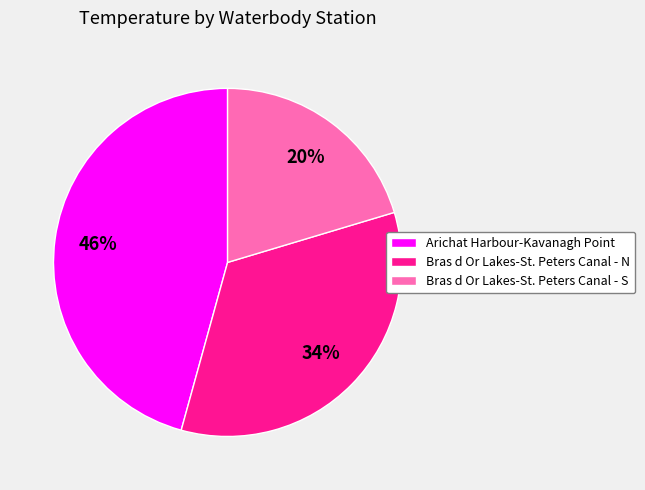

Does Bras d Or Lakes-St. Peters Canal - N account for over 50% of the chart?

No